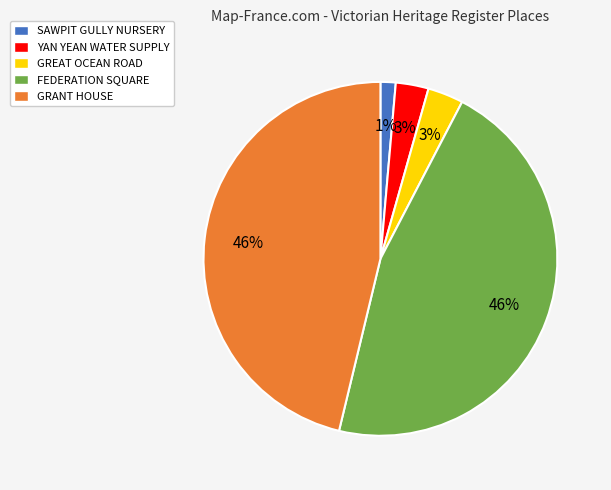

Does any single category account for the majority?

No